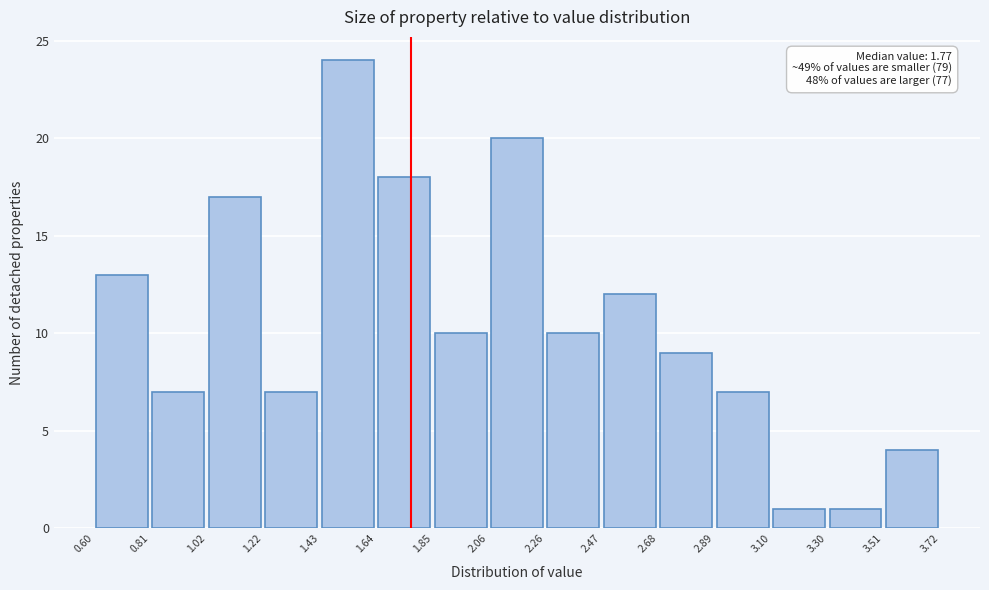

Which range on the x-axis has the tallest bar?

1.43 to 1.64